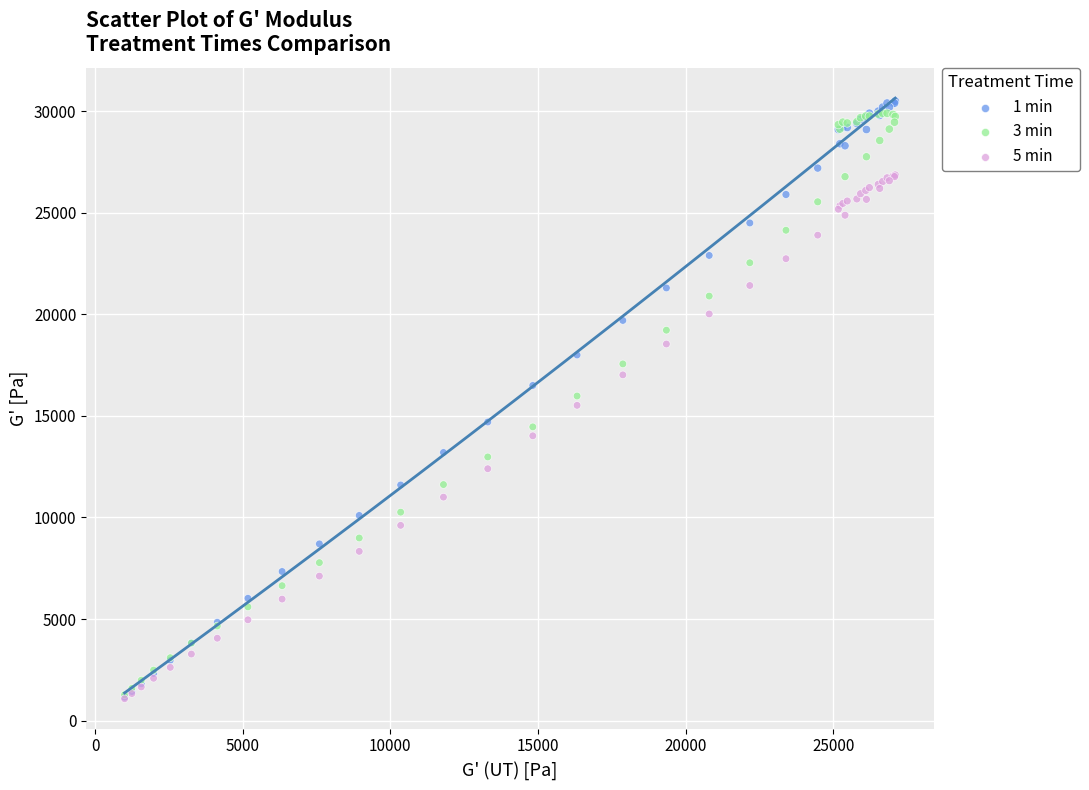

Which series reaches the maximum Y coordinate?

1 min